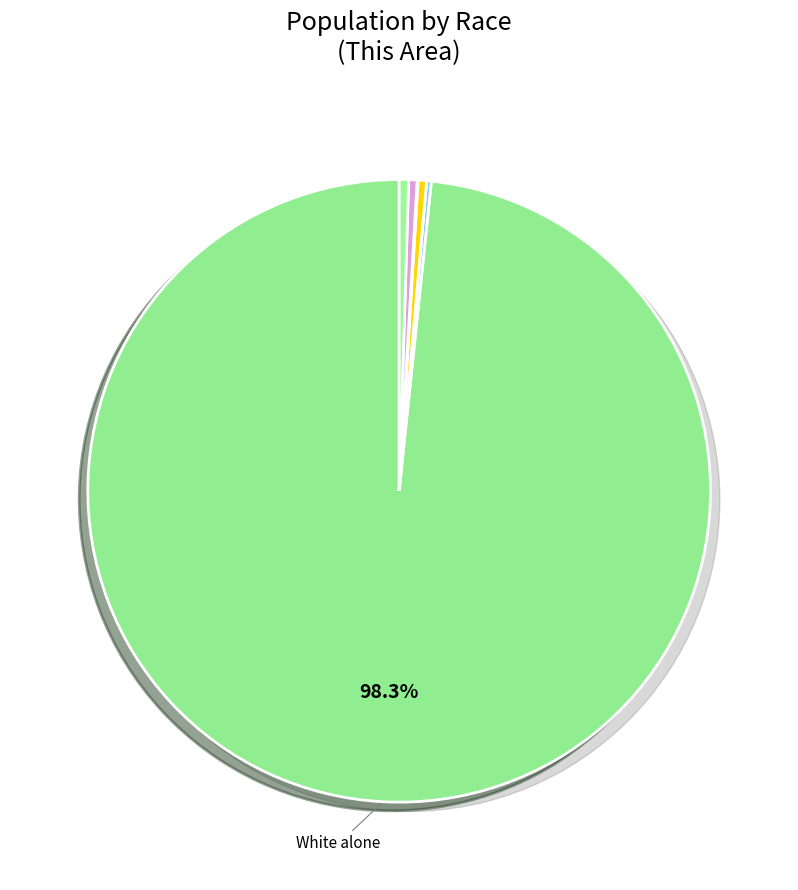

Is the sum of Two or More Races and White alone greater than half?

Yes